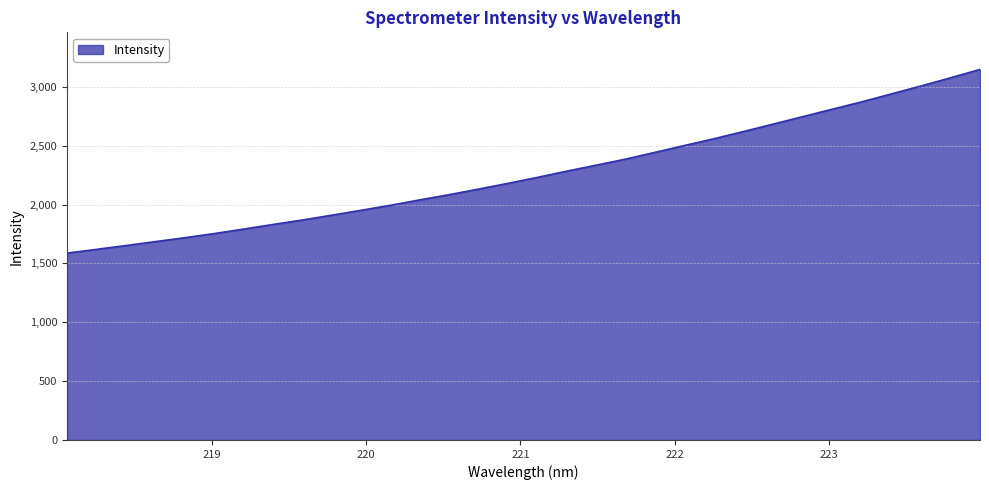

What is the smallest value displayed?

1587.3